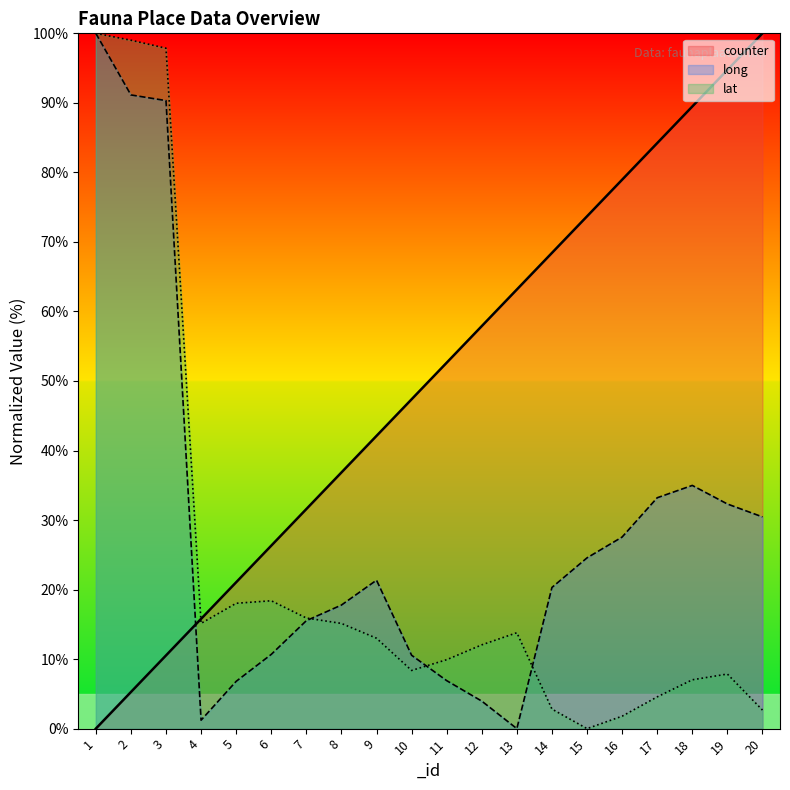

True or false: counter has more than 1 points higher than both neighbors.

False